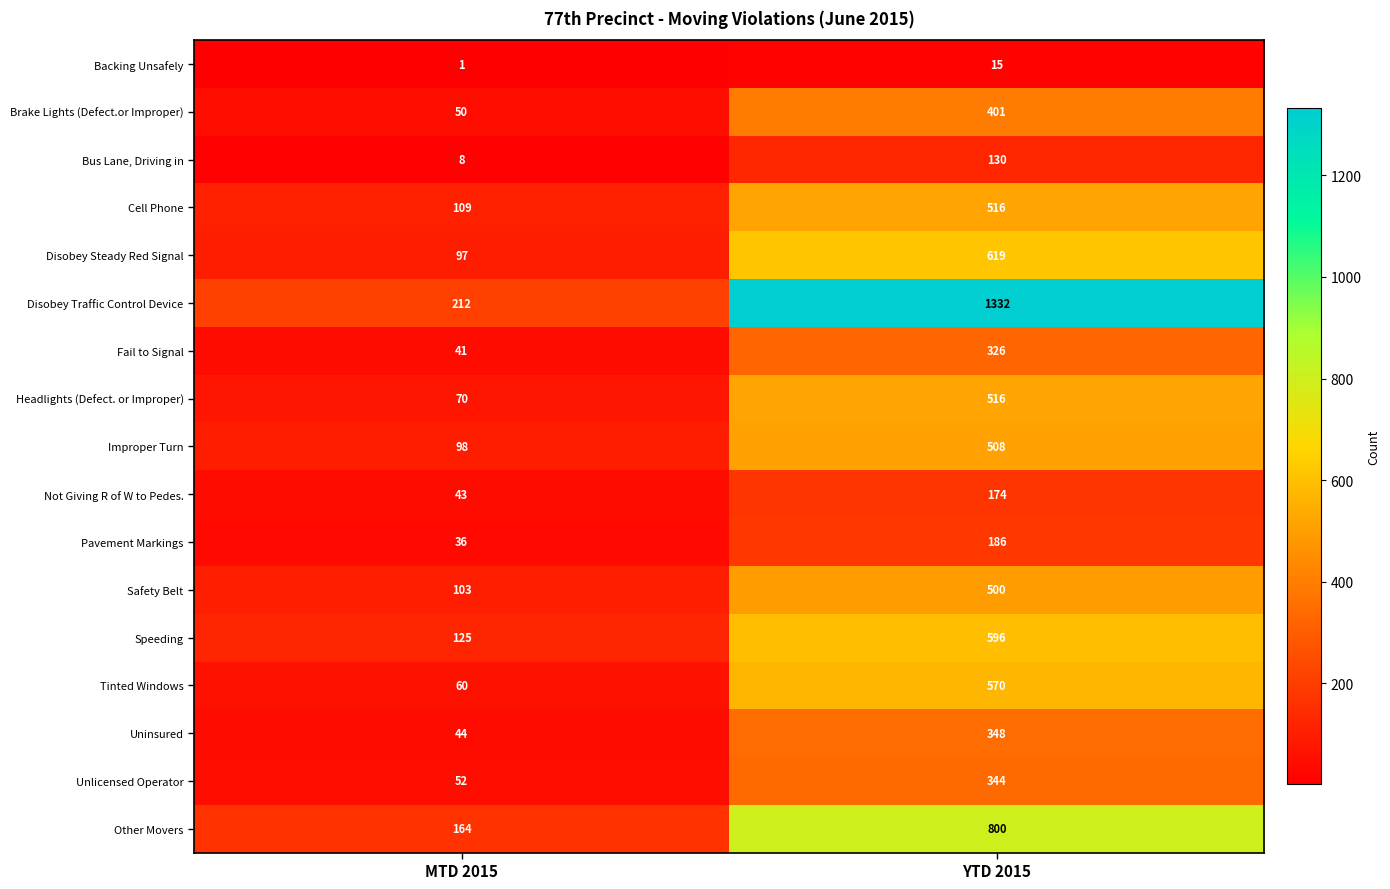

Is it true that Bus Lane, Driving in equals 130 at YTD 2015?

True